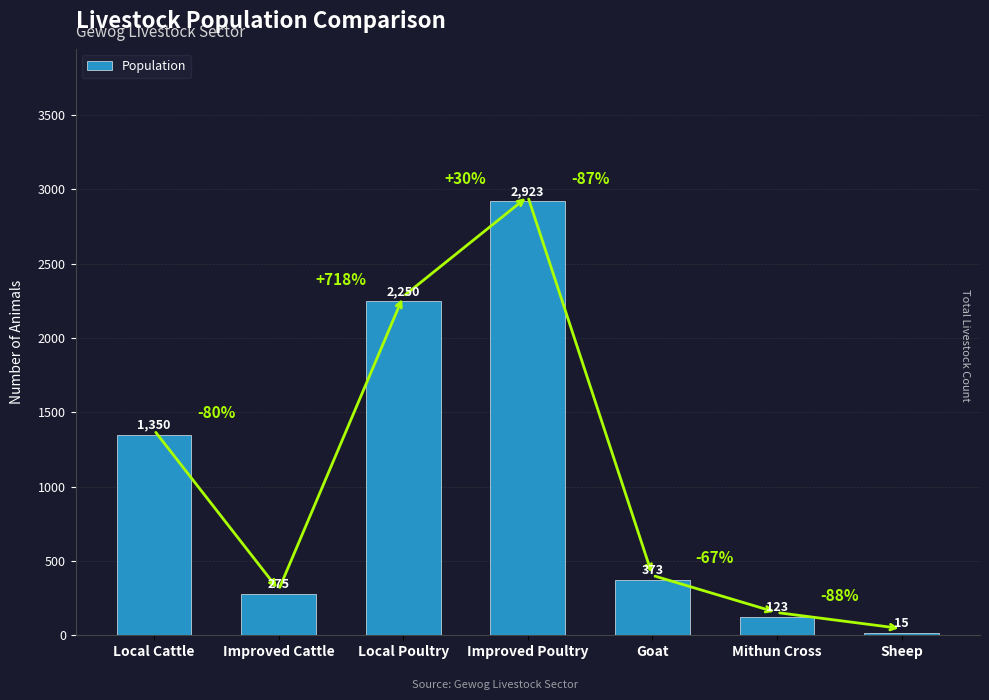

Is it true that the value at Goat is 252?

False